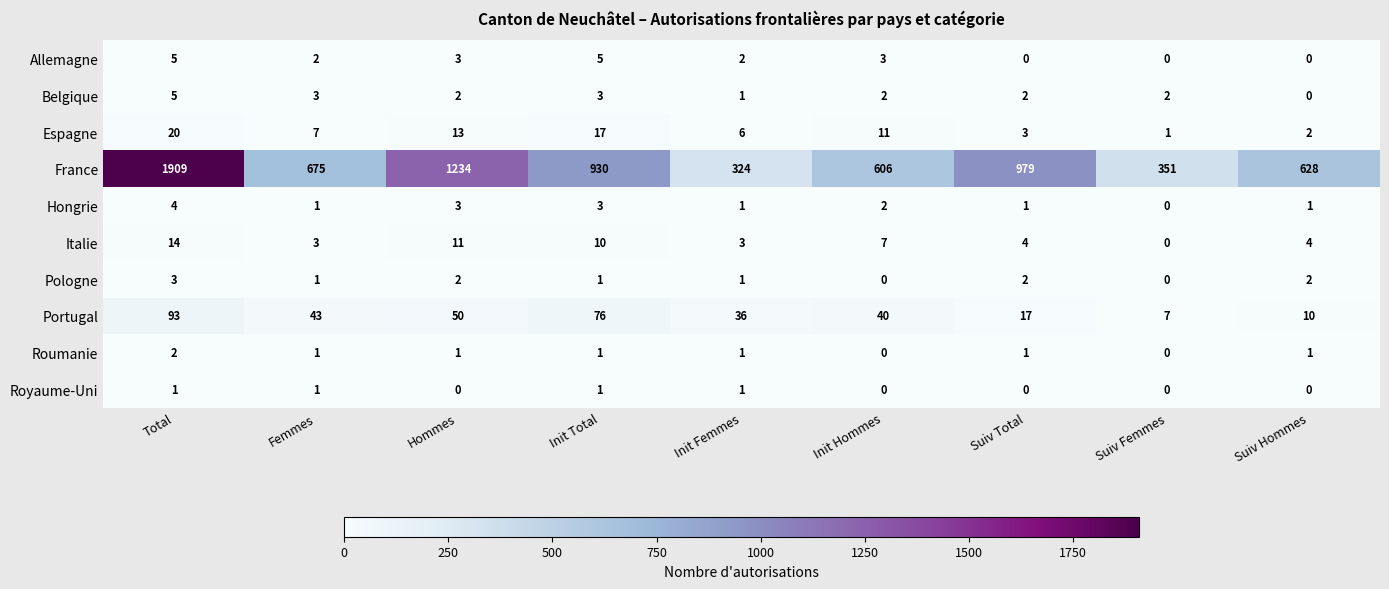

True or false: Royaume-Uni has a value of -1 at Suiv Total.

False